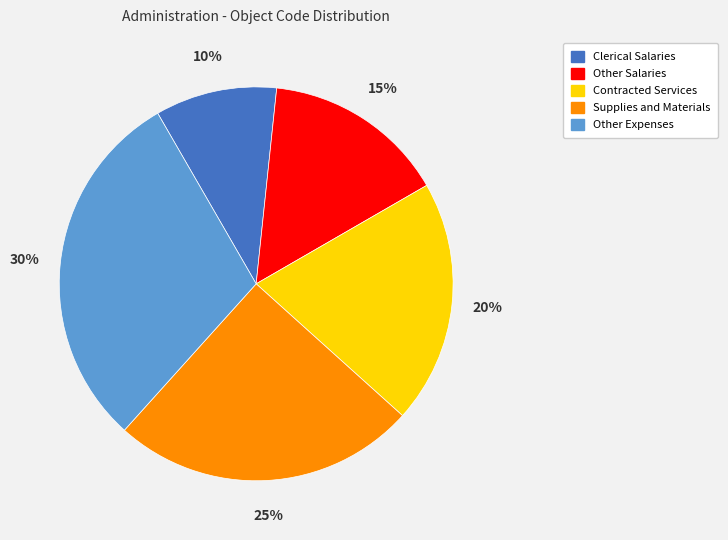

Does any single category account for the majority?

No